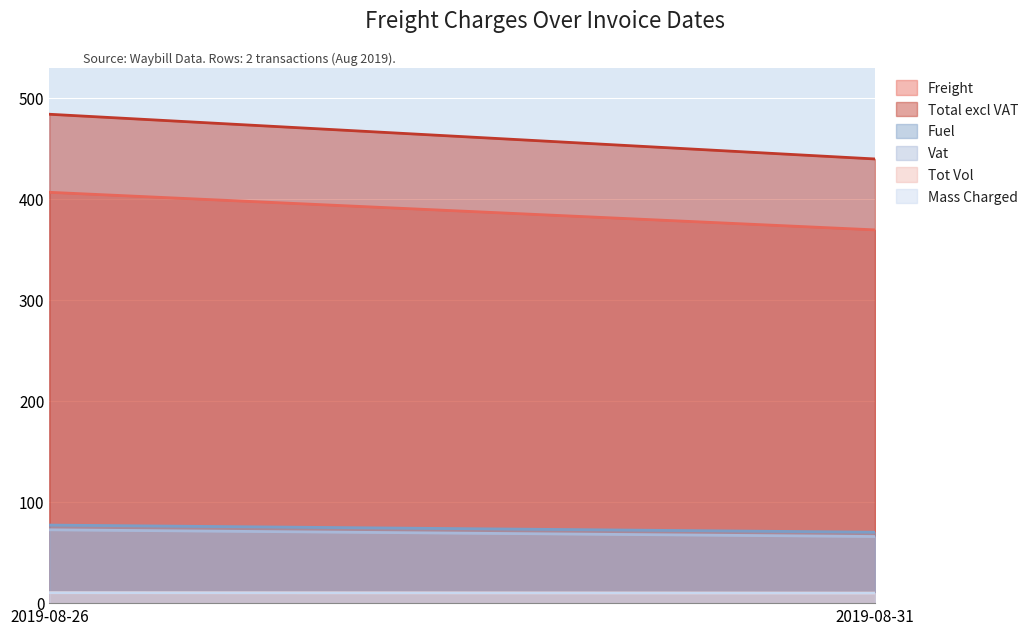

At which category is the sum across all series the highest?

2019-08-26